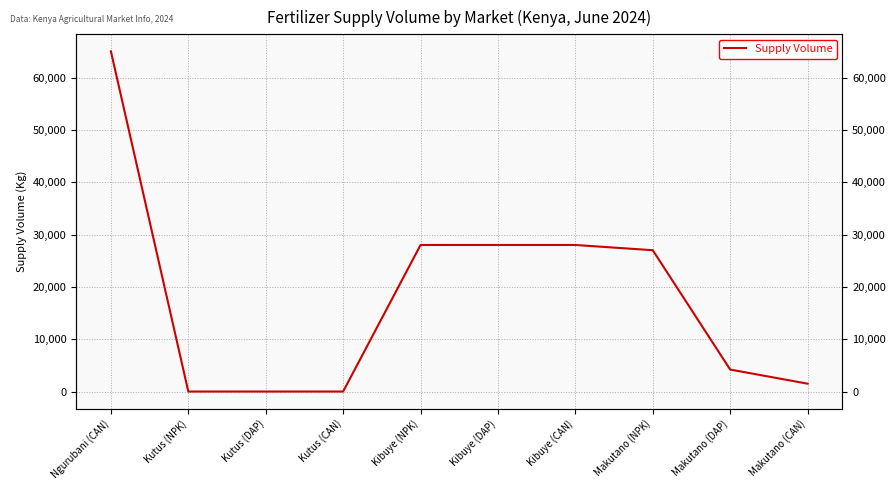

What is the maximum value shown in the chart?

65000